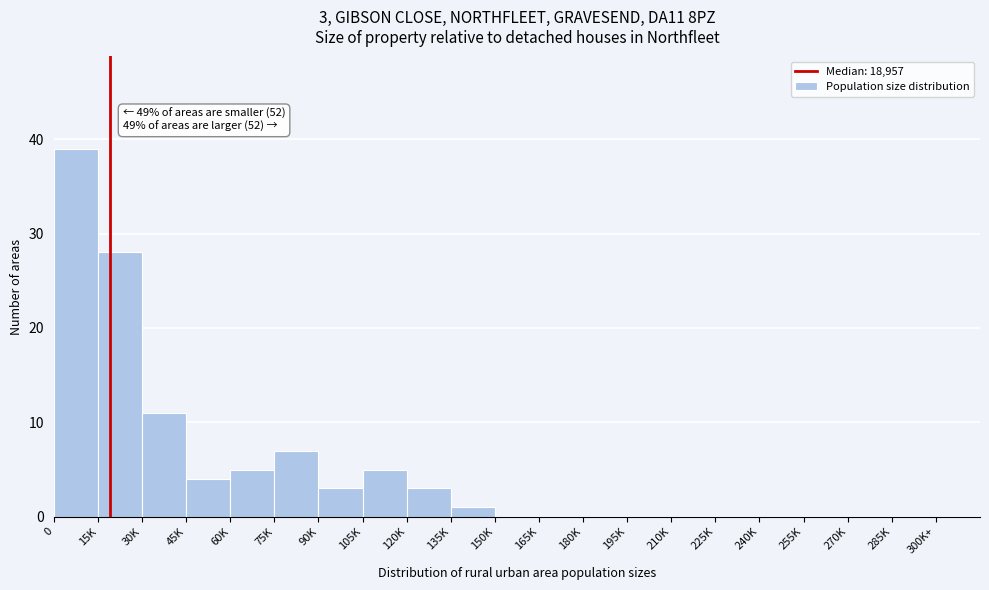

Reading left to right, list all the values displayed in this chart.

0=39	15K=28	30K=11	45K=4	60K=5	75K=7	90K=3	105K=5	120K=3	135K=1	150K=0	165K=0	180K=0	195K=0	210K=0	225K=0	240K=0	255K=0	270K=0	285K=0	300K+=0